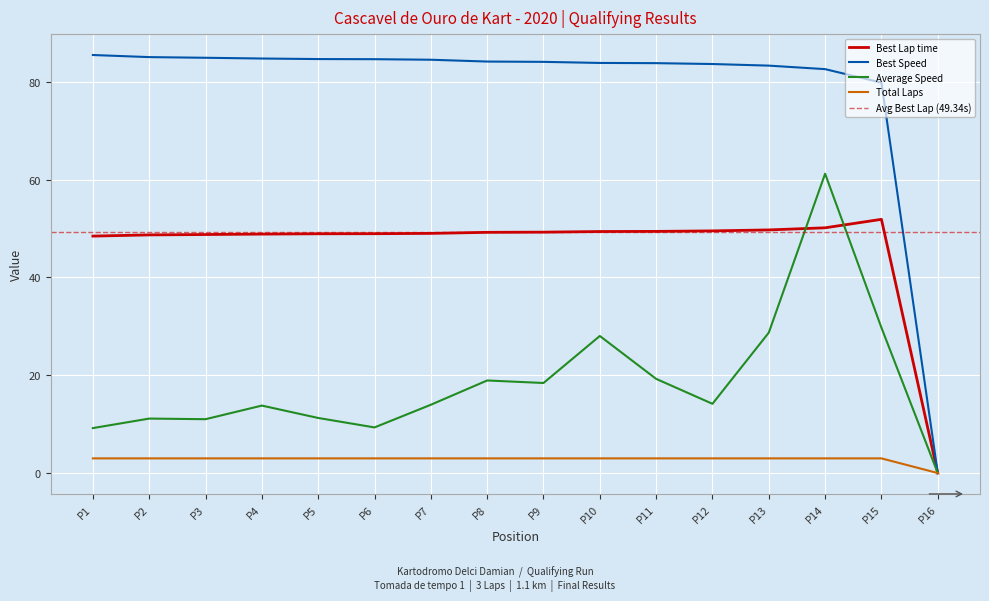

At which label does Total Laps reach its minimum?

P16